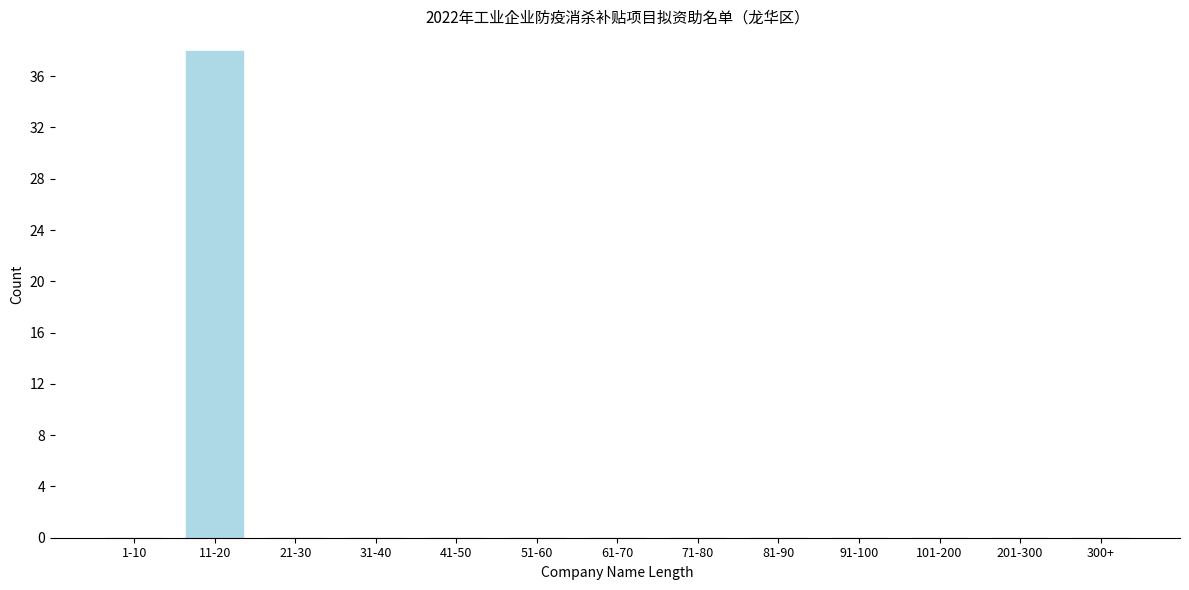

Reading left to right, list all the values displayed in this chart.

1-10=0	11-20=38	21-30=0	31-40=0	41-50=0	51-60=0	61-70=0	71-80=0	81-90=0	91-100=0	101-200=0	201-300=0	300+=0